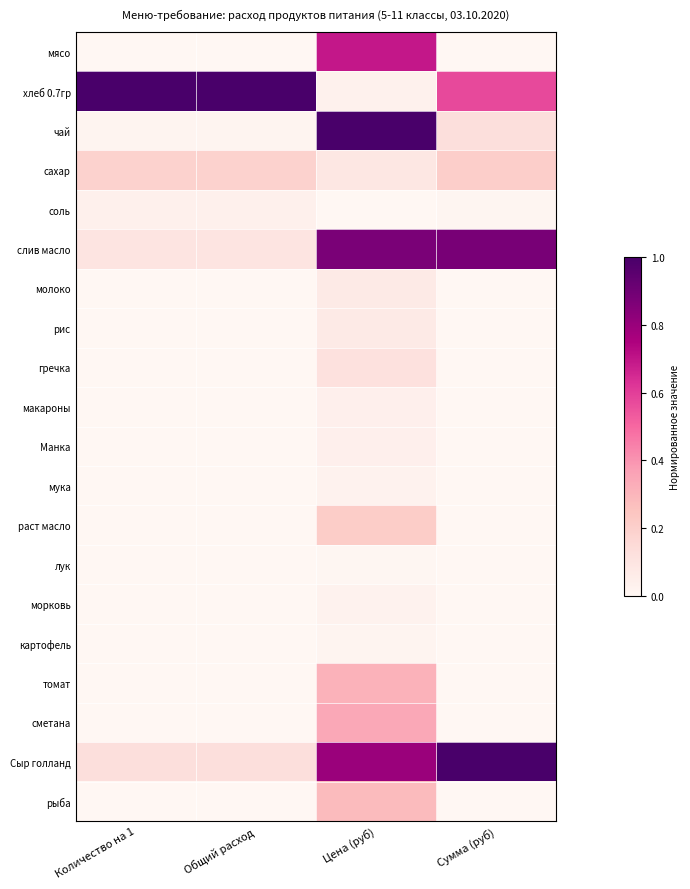

Between Общий расход and Сумма (руб), which series saw the biggest shift?

Сыр голланд